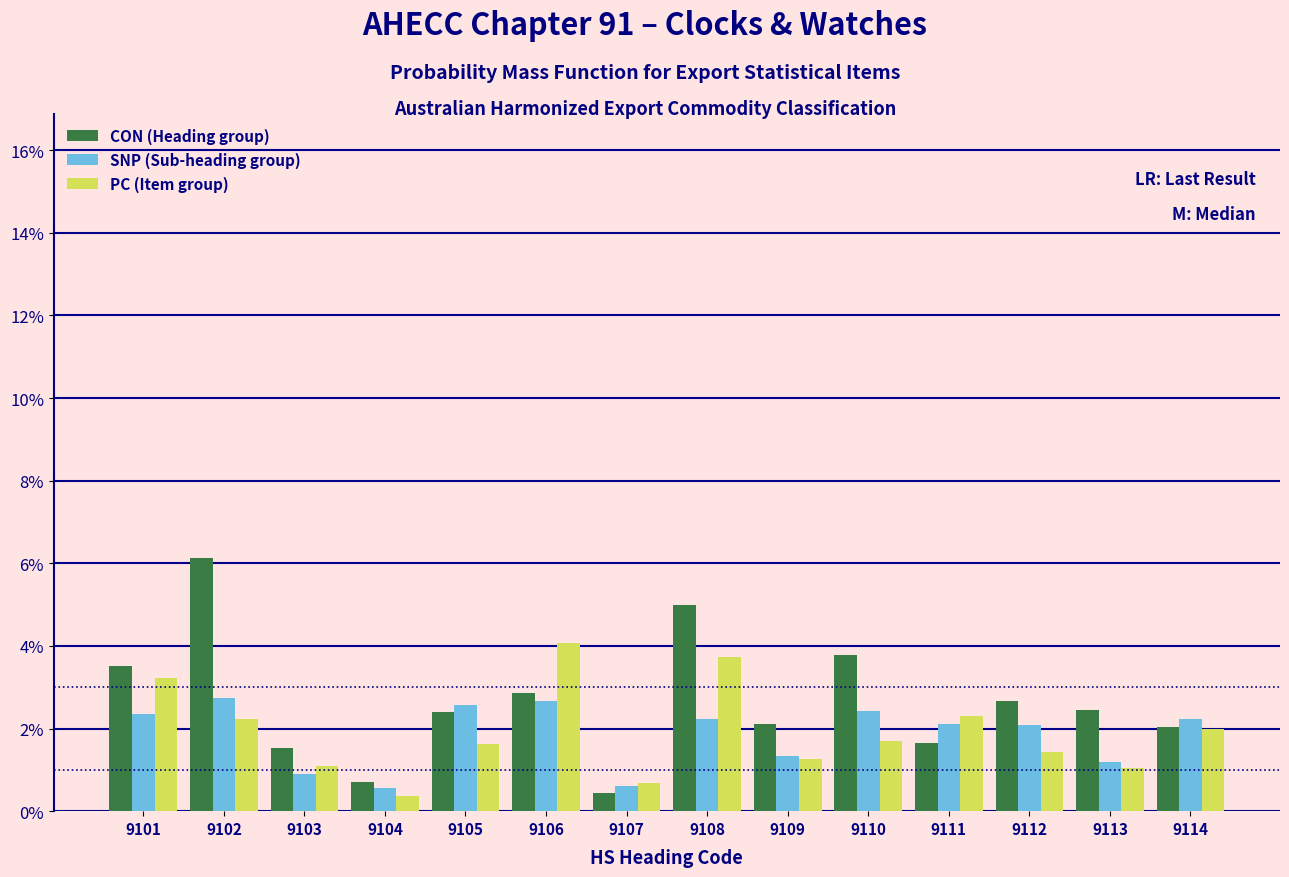

At how many categories does at least one series exceed 0?

14